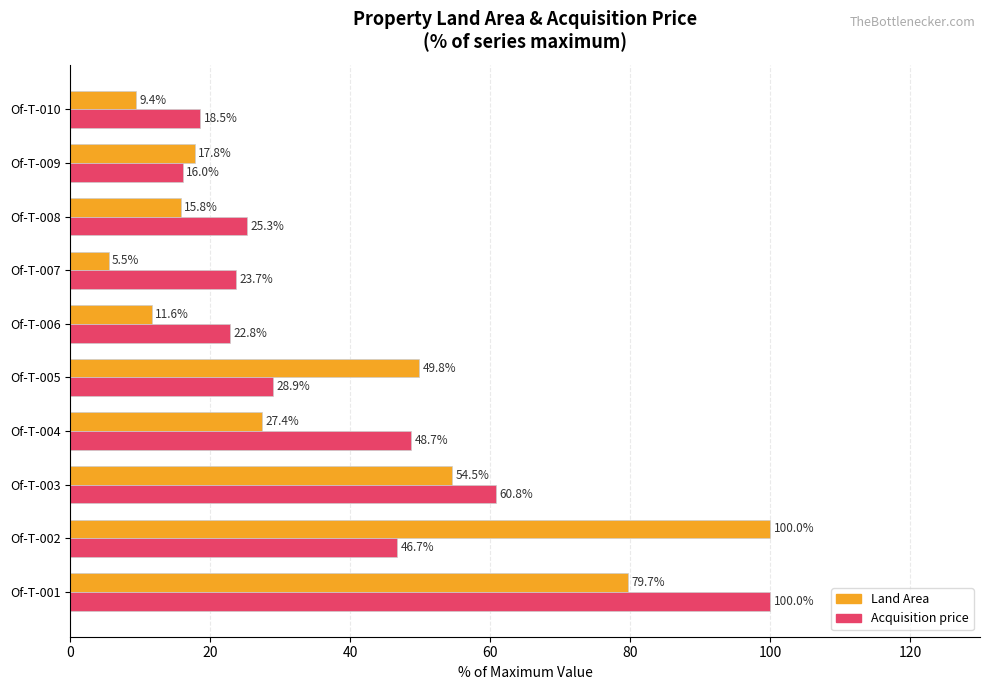

What is the difference between the second highest and second lowest values in the Land Area series?

70.2